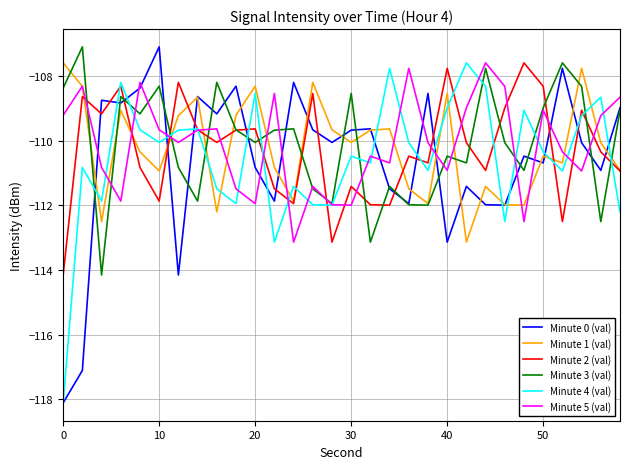

In Minute 2 (val), how many points are lower than both neighbors (excluding endpoints)?

9